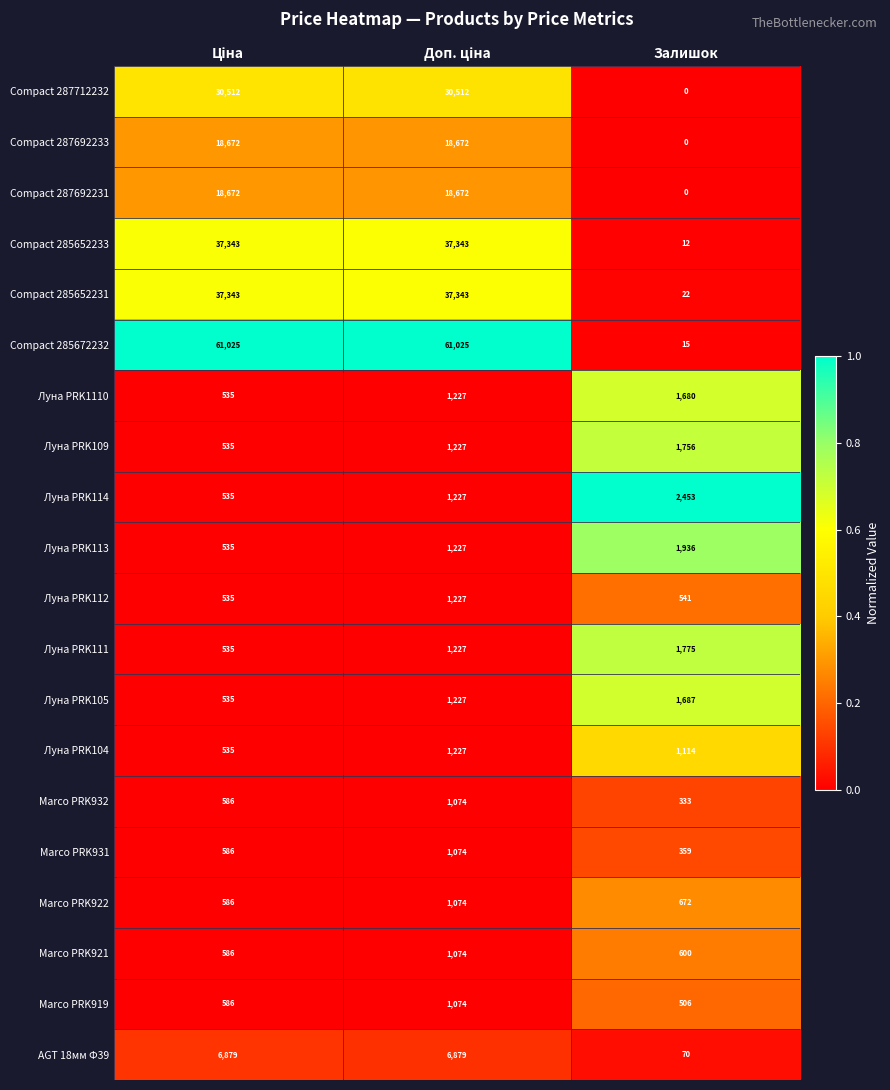

True or false: Marco PRK932 has a value of 333 at Залишок.

True